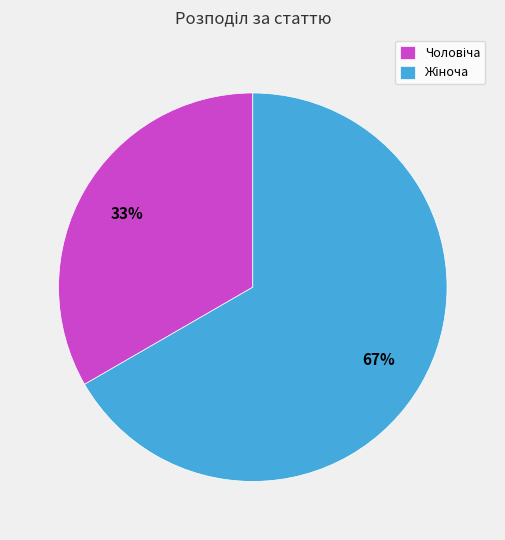

To the nearest percent, what is the average slice percentage?

50%